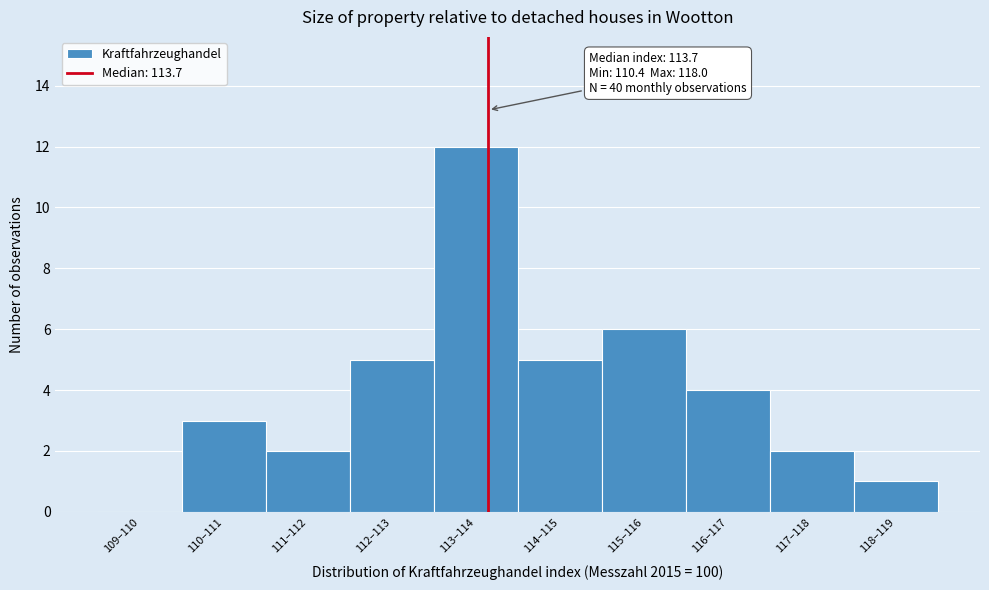

Reading left to right, transcribe all the data shown in this chart.

109–110=0	110–111=3	111–112=2	112–113=5	113–114=12	114–115=5	115–116=6	116–117=4	117–118=2	118–119=1